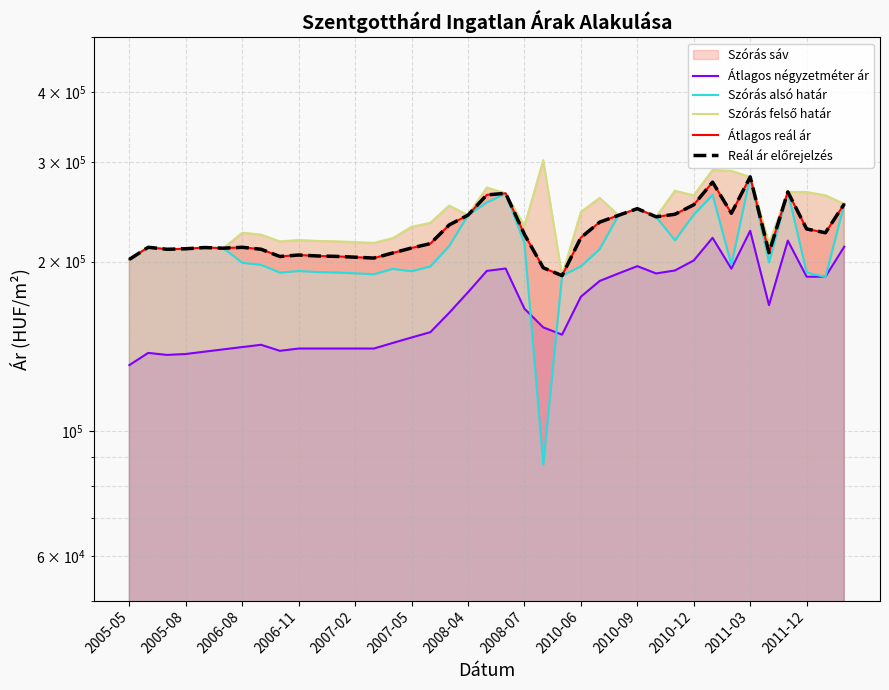

True or false: Szórás alsó határ and Átlagos reál ár intersect in this chart.

False